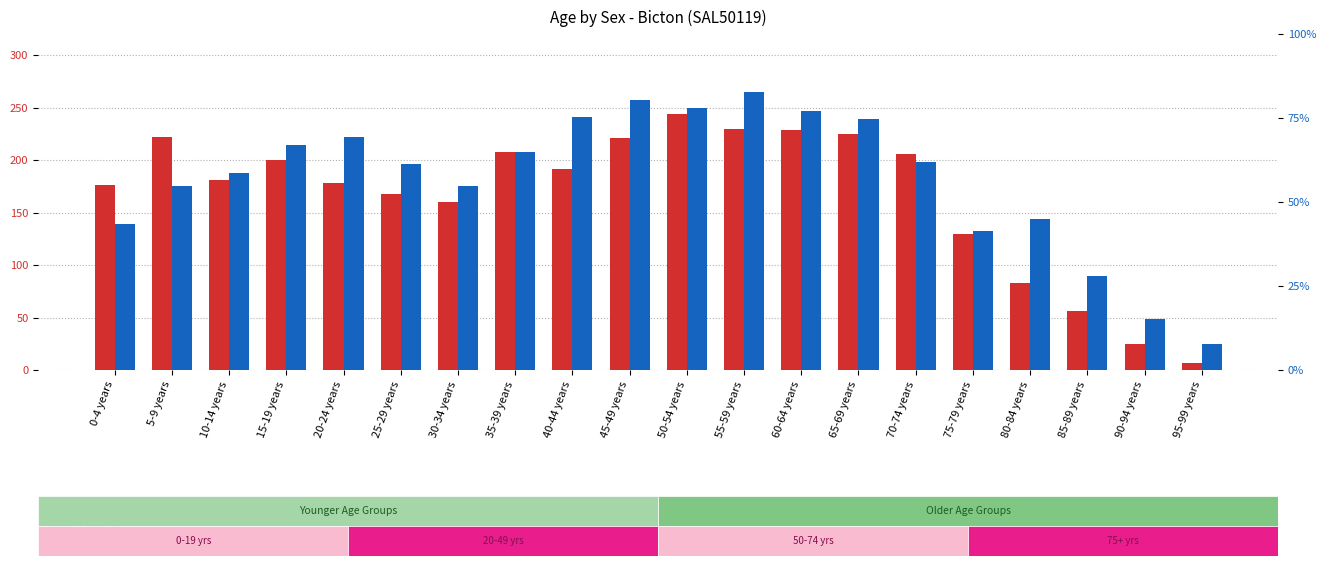

Which label corresponds to the largest value in the chart?

55-59 years